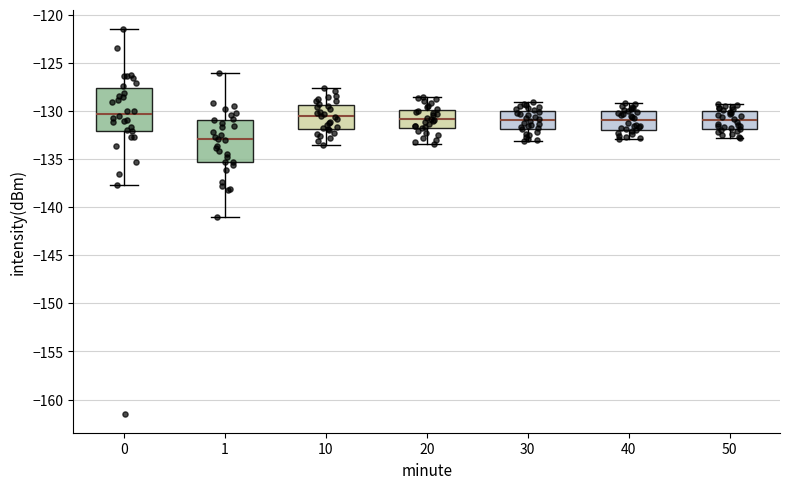

Which box's median line is the lowest?

1